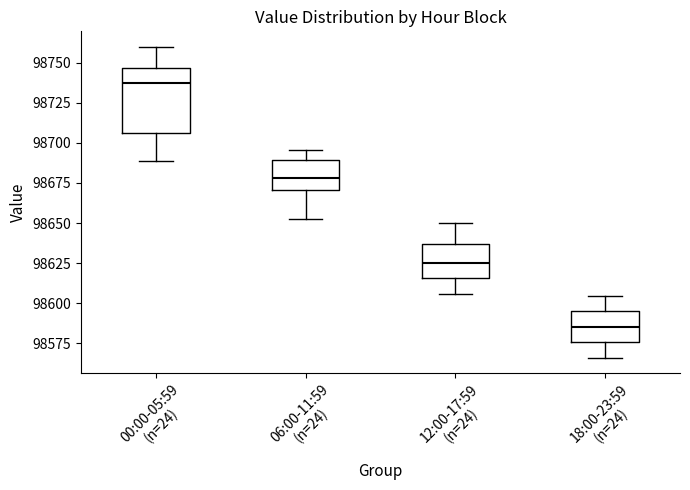

Which box is the tallest, from its lower edge to its upper edge?

00:00-05:59 (n=24)